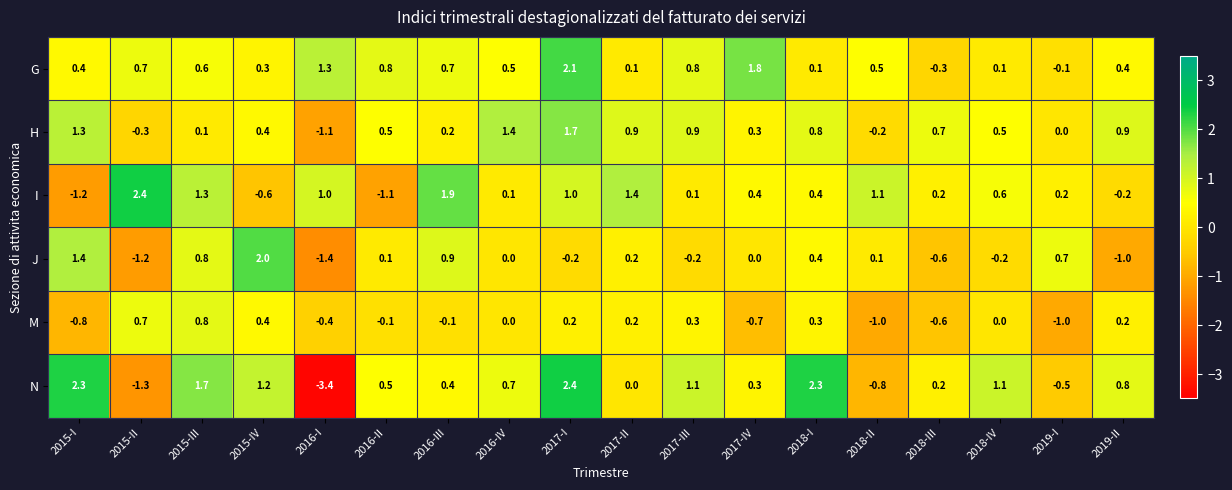

The I series shows -0.3 at 2015-IV. True or false?

False